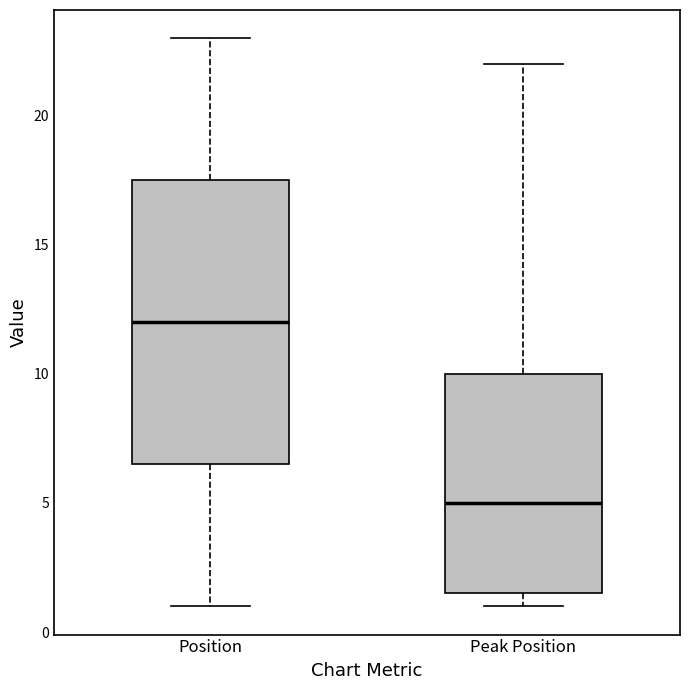

Where does the median line of the box for Peak Position sit on the y-axis? The values are not printed on the chart, so give them approximately, as read against the axis.

5.0